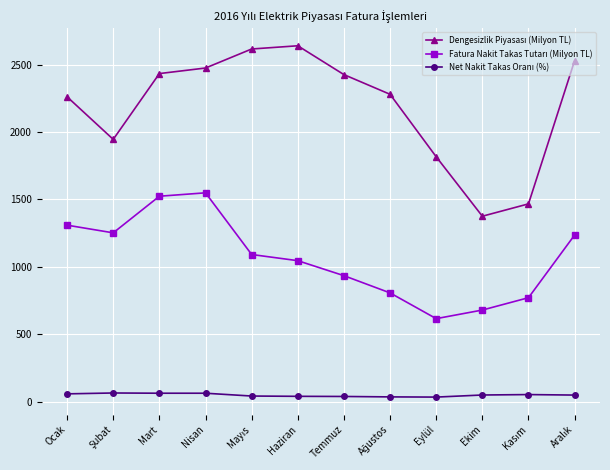

At how many categories does at least one series exceed 2080?

8